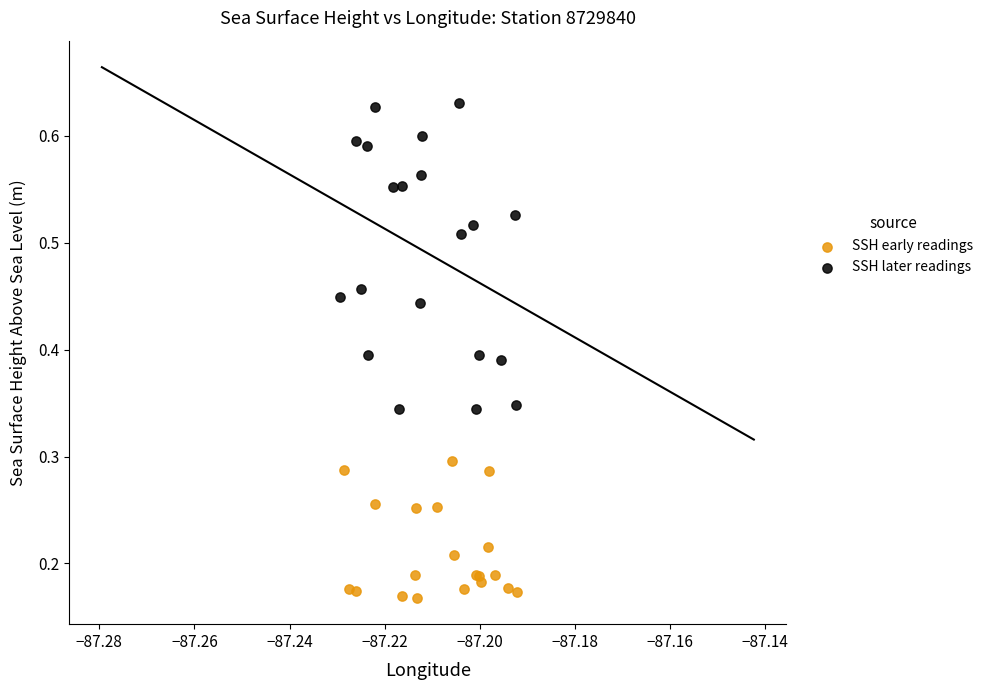

Which series has the widest spread of Y values?

SSH later readings